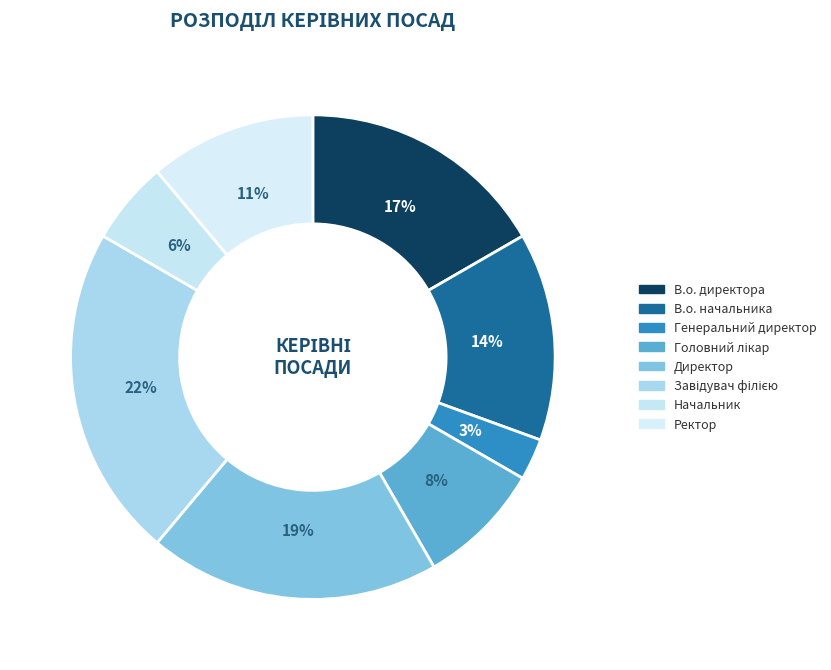

What is the smallest slice in the pie chart?

Генеральний директор